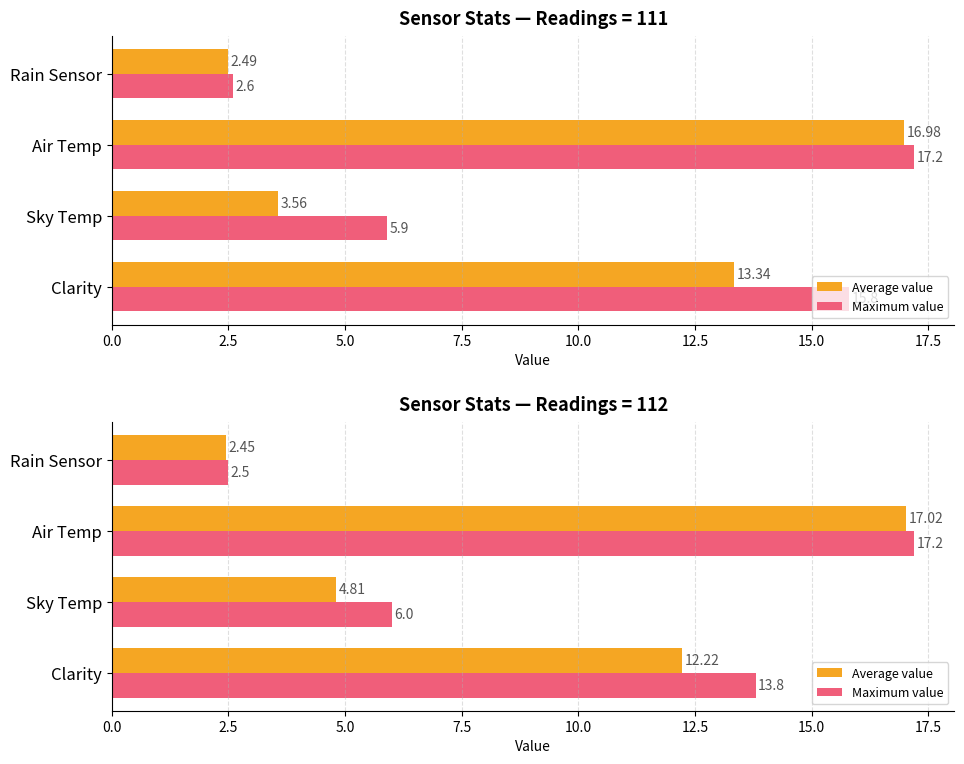

At how many categories does at least one series exceed 5?

3